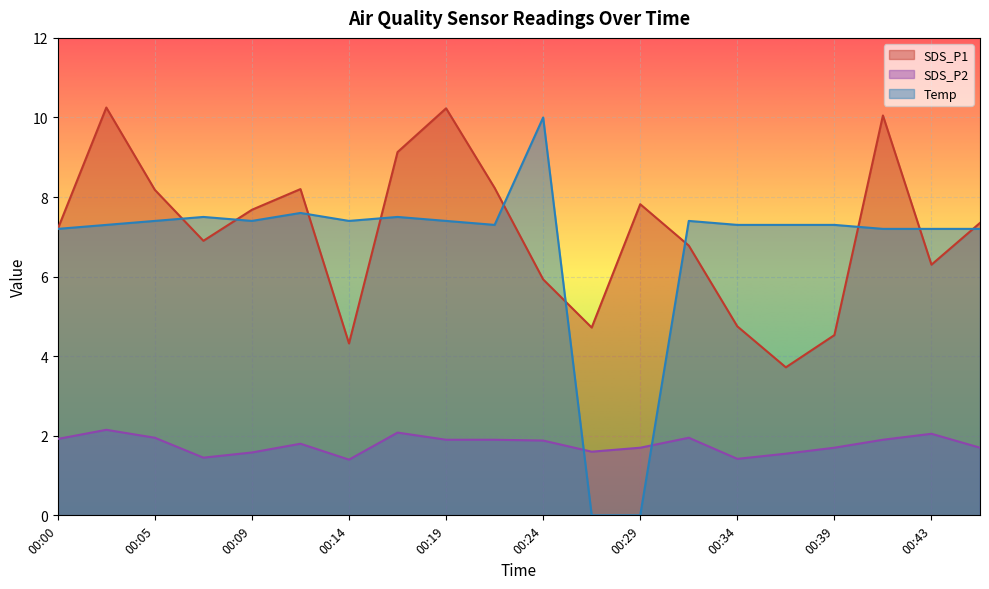

Rank the series by their maximum value, from lowest to highest.

SDS_P2, Temp, SDS_P1